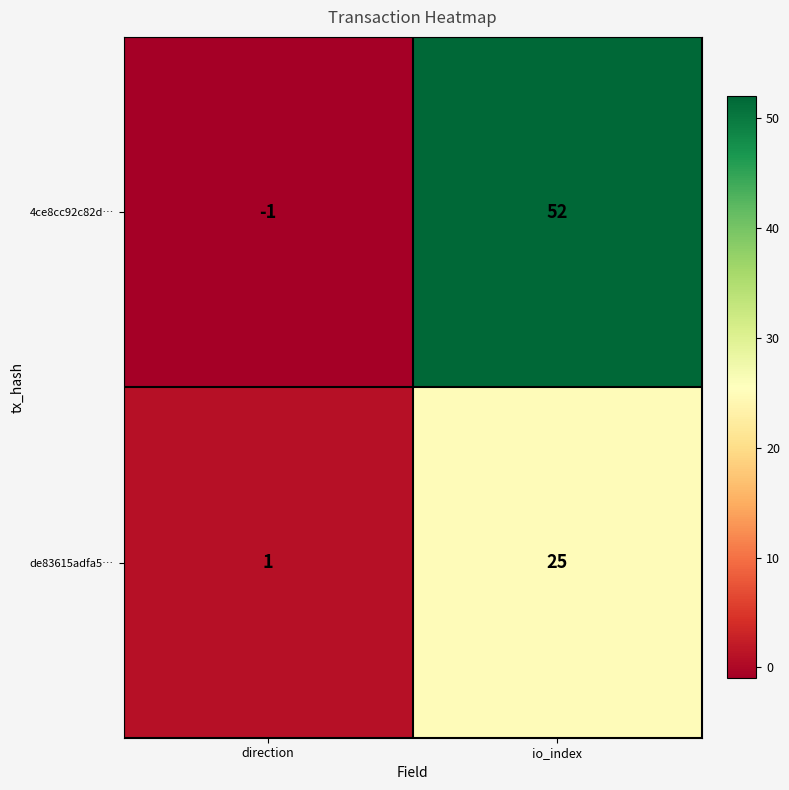

What value does the de83615adfa5… series have at io_index?

25